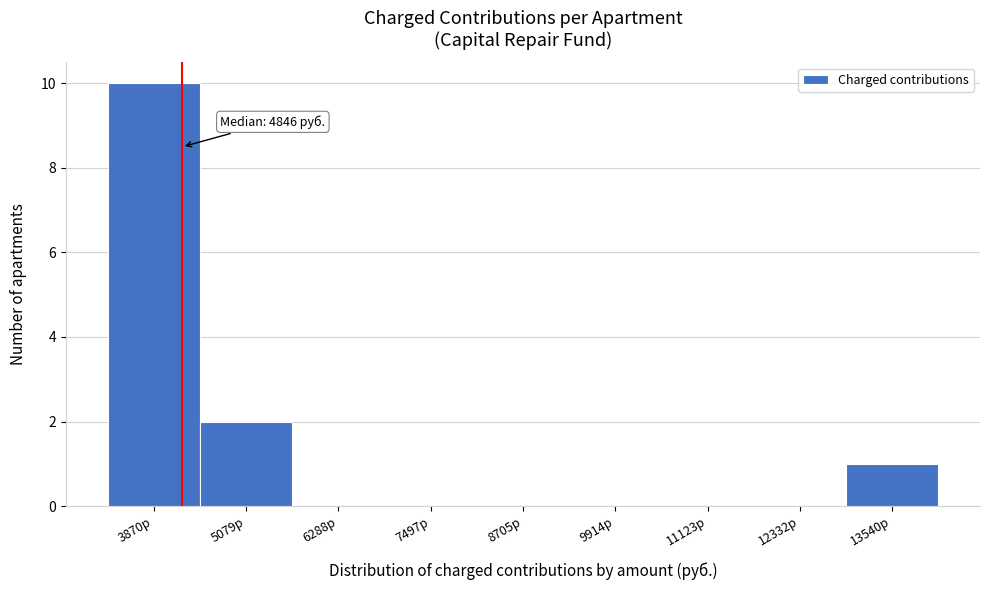

Reading right to left, what are all the values shown in this chart?

13540р=1	12332р=0	11123р=0	9914р=0	8705р=0	7497р=0	6288р=0	5079р=2	3870р=10